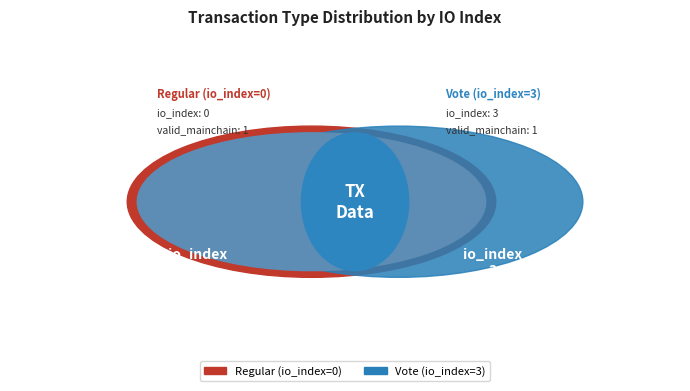

Which category has the biggest portion of the pie?

Vote